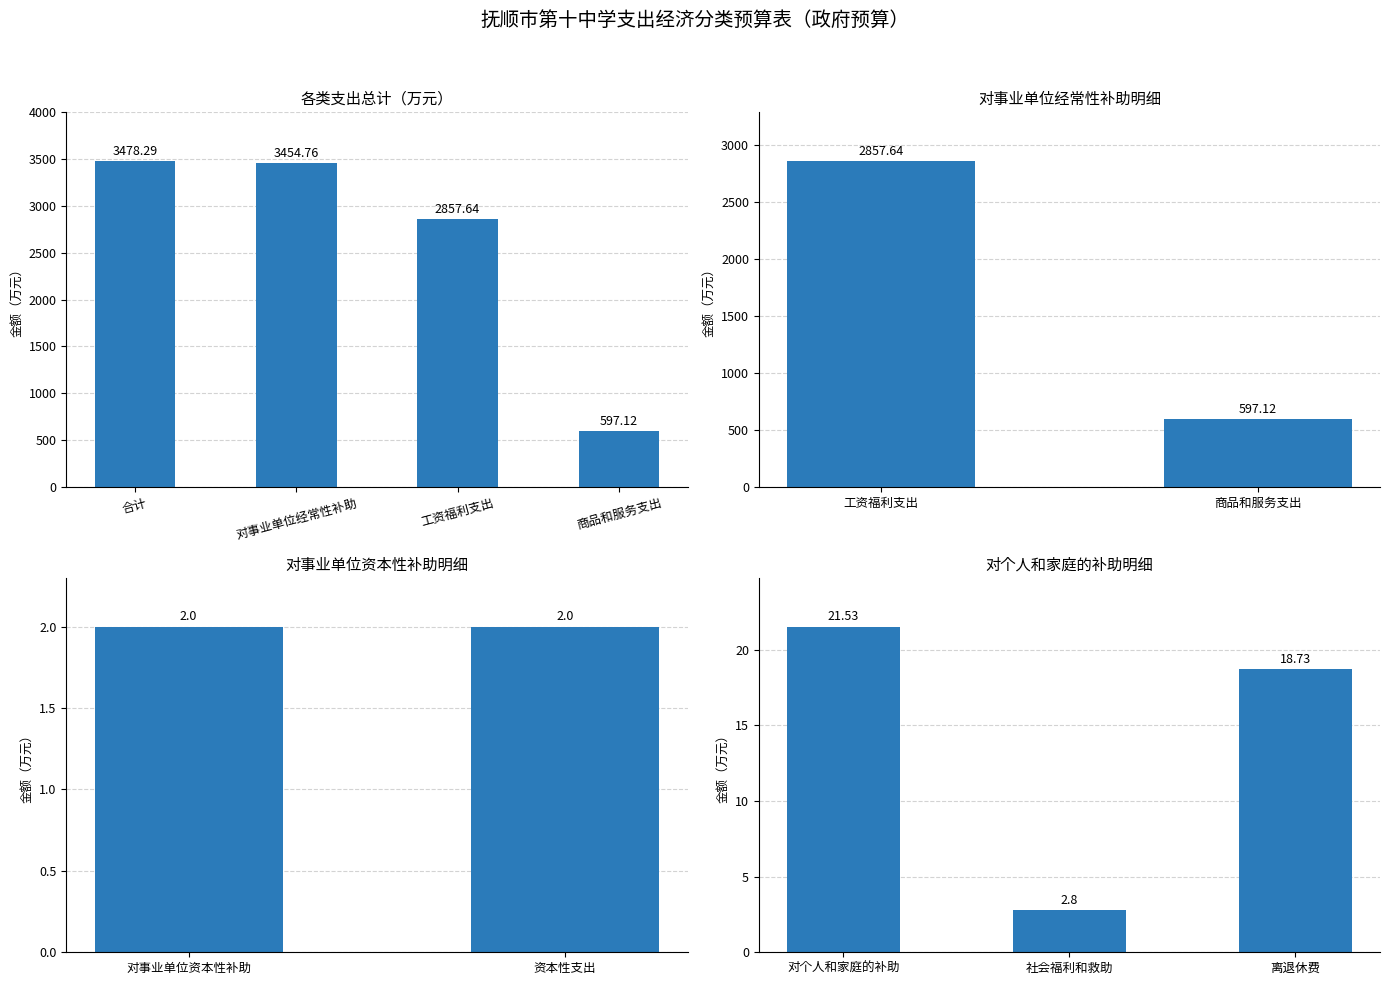

What is the average value?

1159.4